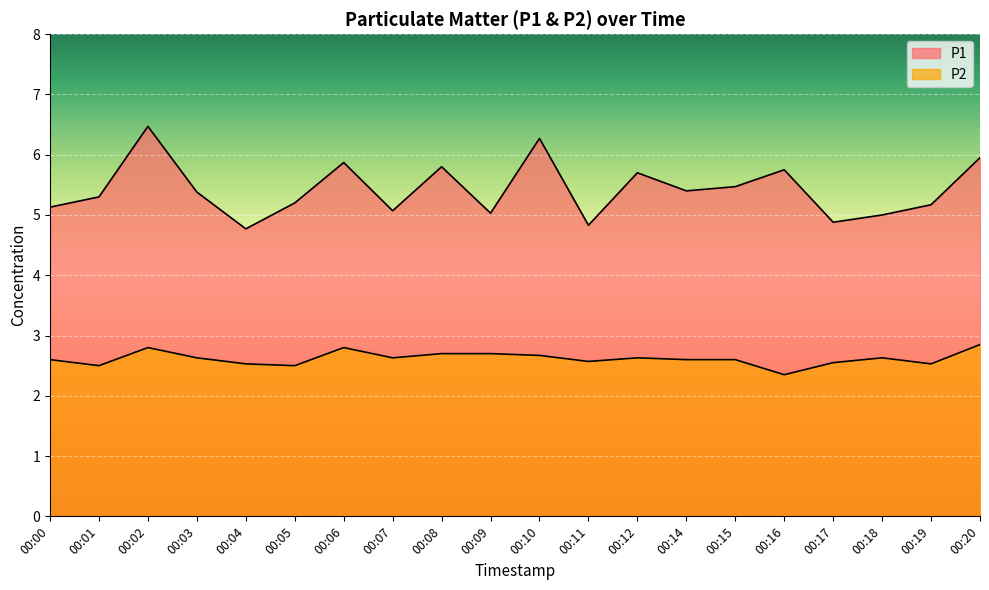

At which label does P1 reach its peak?

00:02